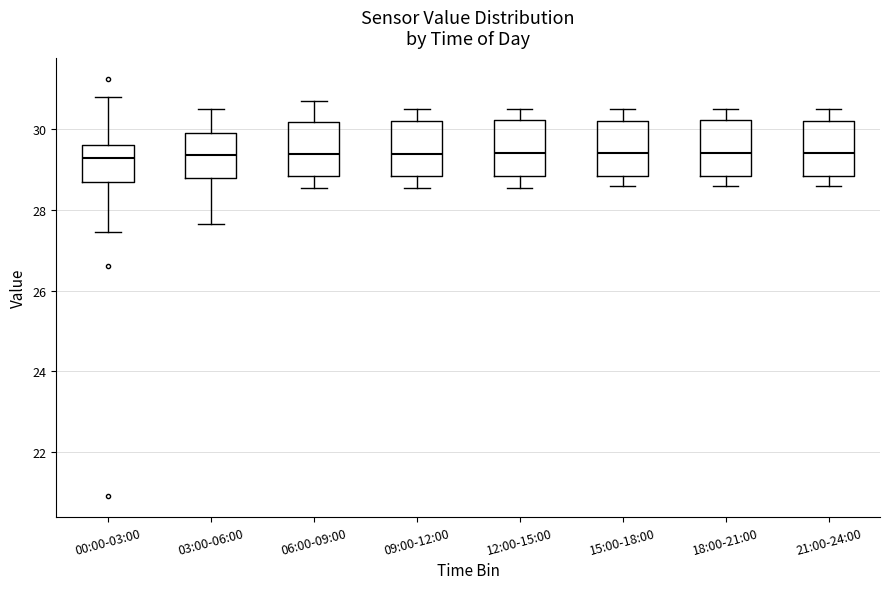

Reading left to right, transcribe this box plot: for each box, give where its median line is, the range the box spans, and where its two whiskers end, as read against the y-axis. The values are not printed on the chart, so give them approximately, as read against the axis.

00:00-03:00: median 29.2, box 28.6 to 29.6, whiskers 27.4 to 30.8
03:00-06:00: median 29.4, box 28.8 to 30.0, whiskers 27.6 to 30.6
06:00-09:00: median 29.4, box 28.8 to 30.2, whiskers 28.6 to 30.8
09:00-12:00: median 29.4, box 28.8 to 30.2, whiskers 28.6 to 30.6
12:00-15:00: median 29.4, box 28.8 to 30.2, whiskers 28.6 to 30.6
15:00-18:00: median 29.4, box 28.8 to 30.2, whiskers 28.6 to 30.6
18:00-21:00: median 29.4, box 28.8 to 30.2, whiskers 28.6 to 30.6
21:00-24:00: median 29.4, box 28.8 to 30.2, whiskers 28.6 to 30.6